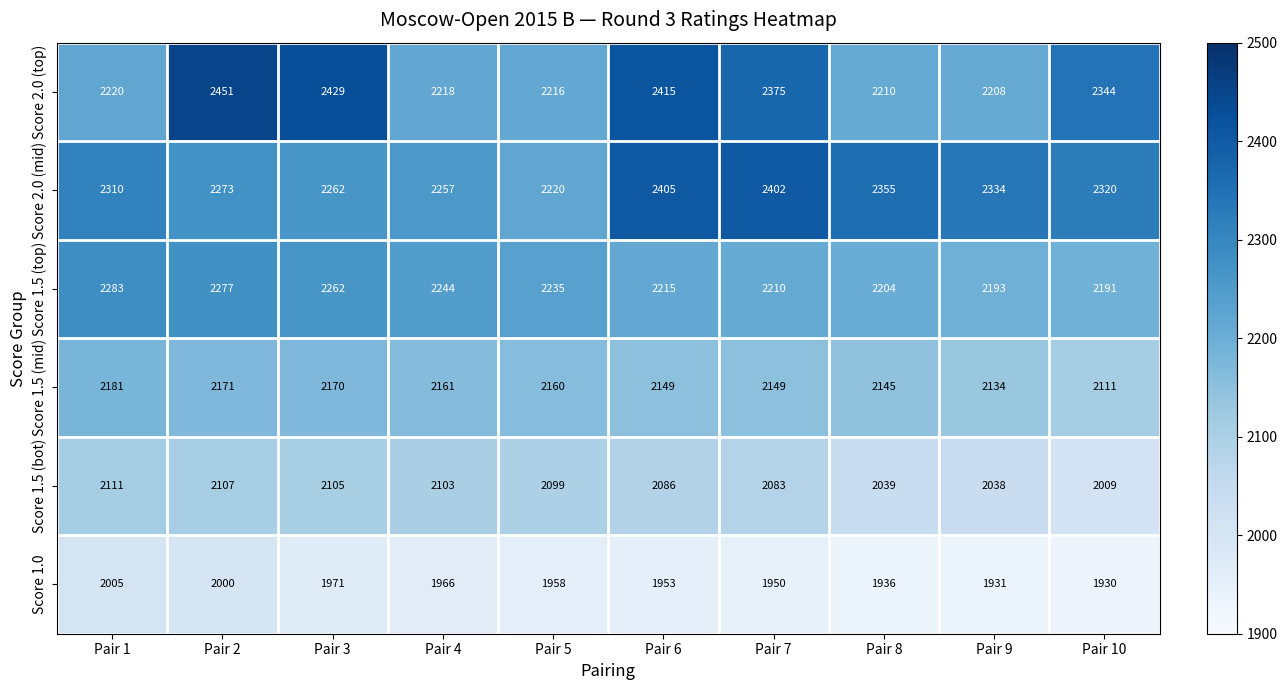

Which series has the largest range (max minus min)?

Score 2.0 (top)